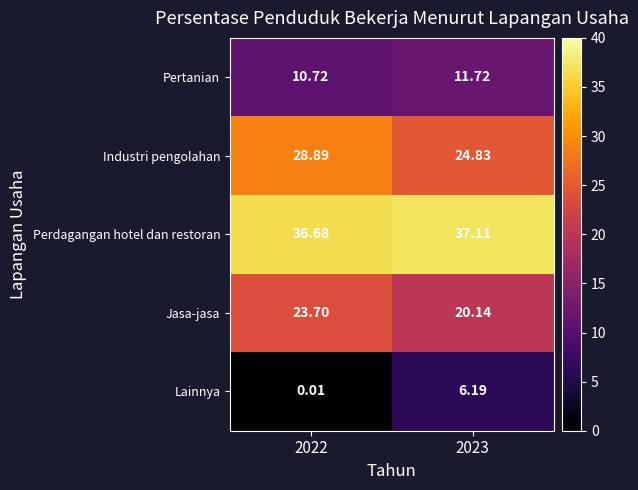

Is the value of Lainnya at 2022 greater than the value of Industri pengolahan at 2022?

No